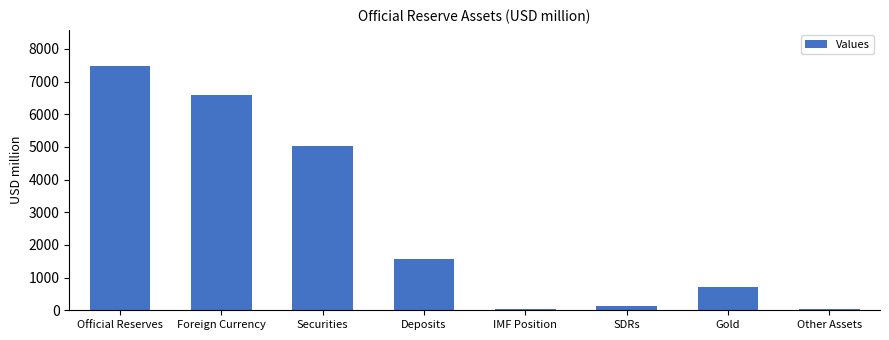

What is the label of the 7th bar from the right?

Foreign Currency